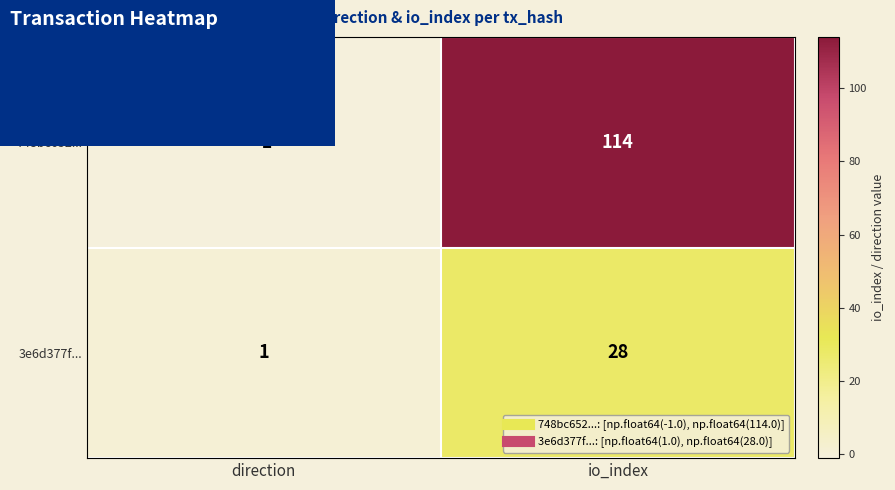

Between direction and io_index, which series saw the biggest shift?

748bc652...